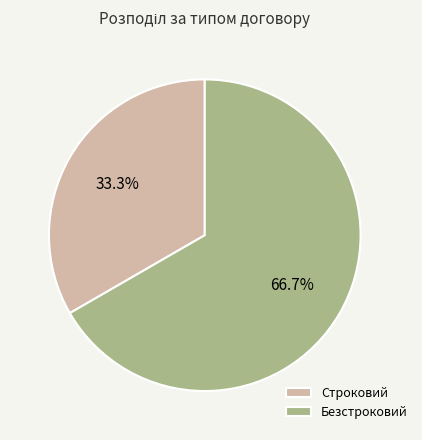

To the nearest percent, what is the average slice percentage?

50%